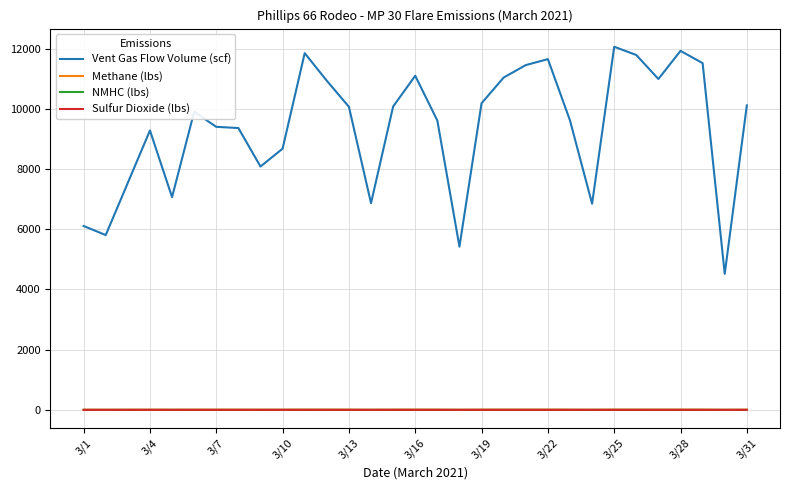

Does the chart display data point markers on the line(s)?

No